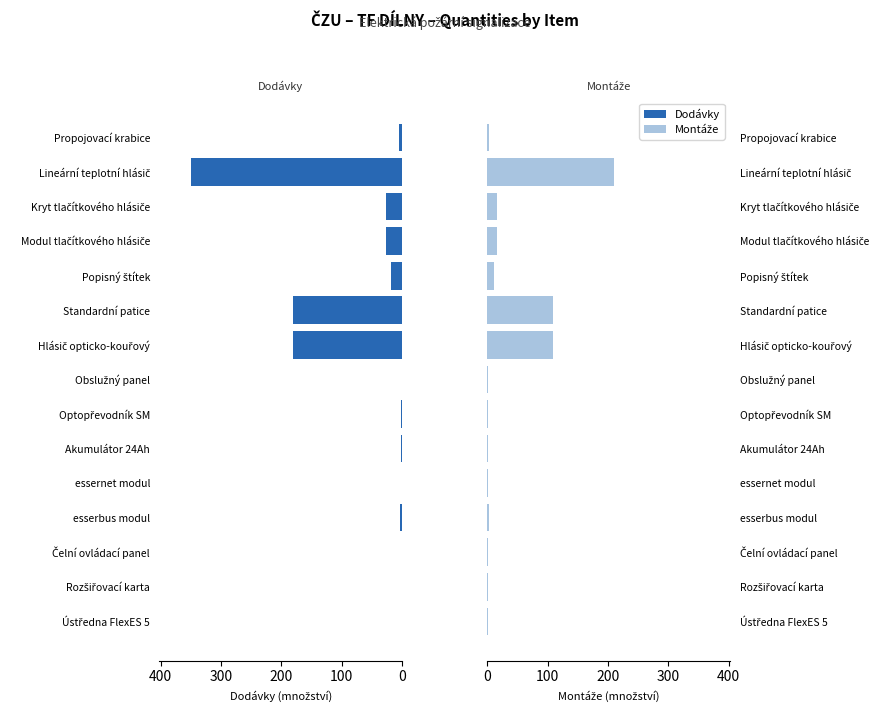

What is the average value of the Montáže series?

32.0